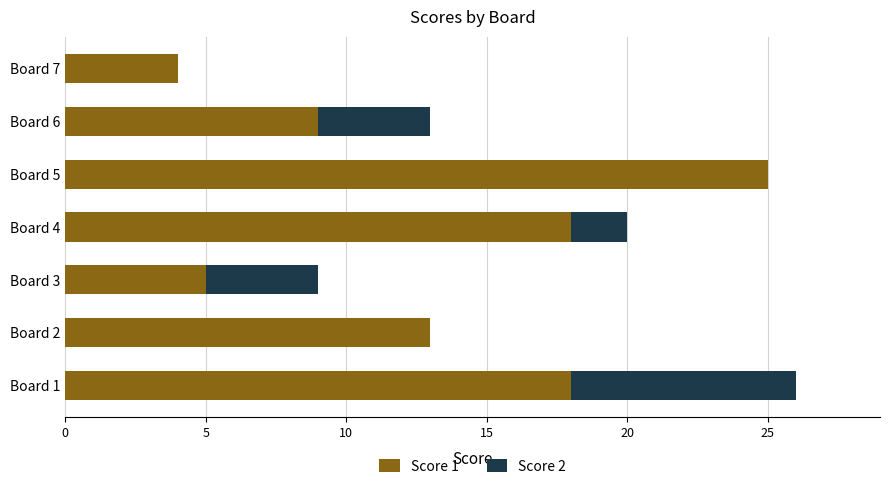

The Score 1 series shows 18 at Board 1. True or false?

True